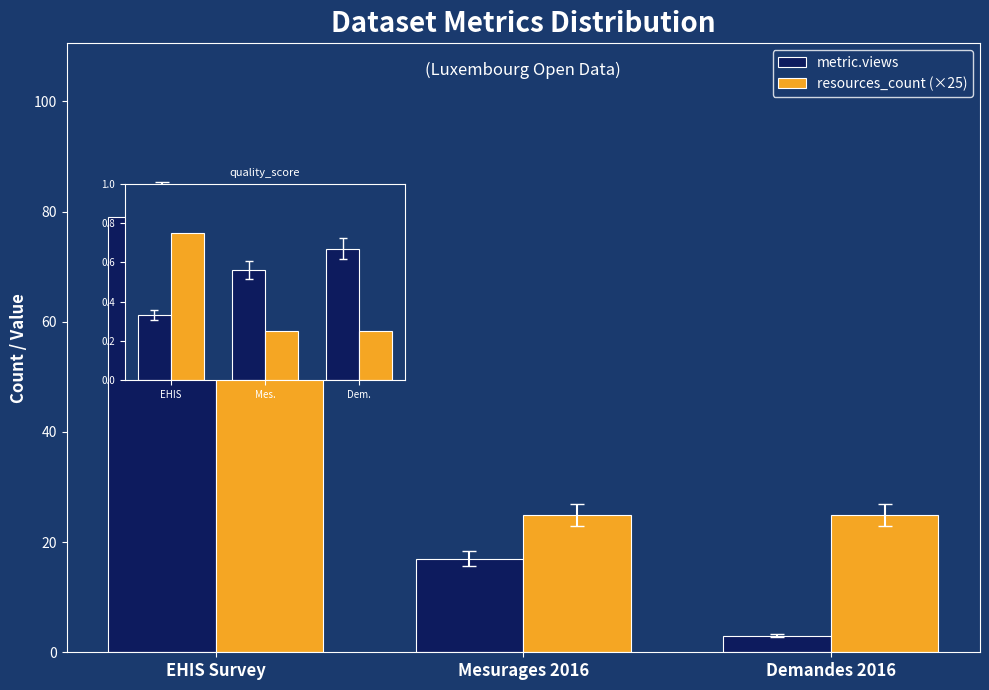

Count the number of categories in the chart.

3